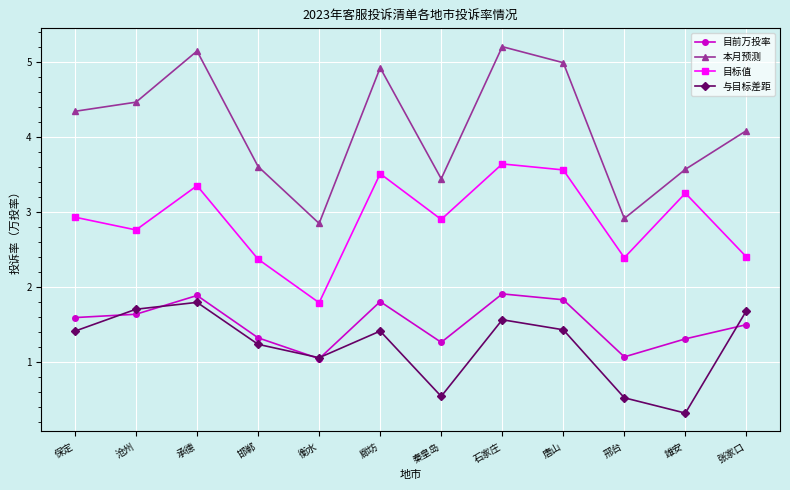

True or false: 目标值 and 本月预测 cross at least once.

False